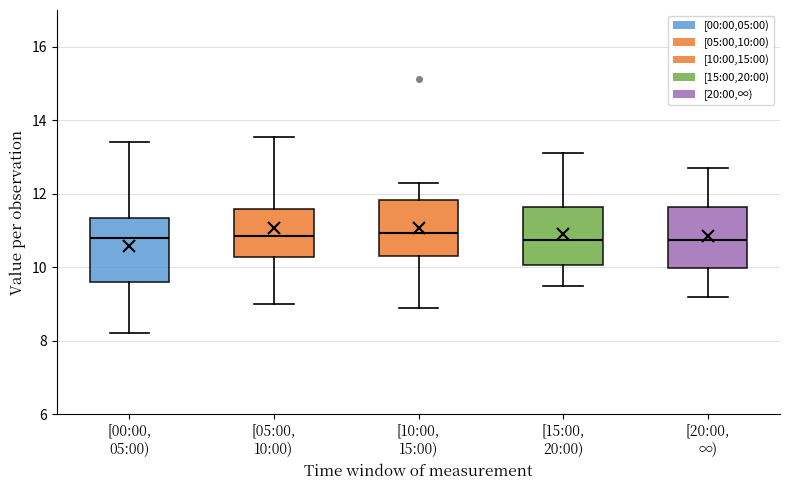

Where is the lower edge of the box for [05:00, 10:00) on the y-axis? The values are not printed on the chart, so give them approximately, as read against the axis.

10.2